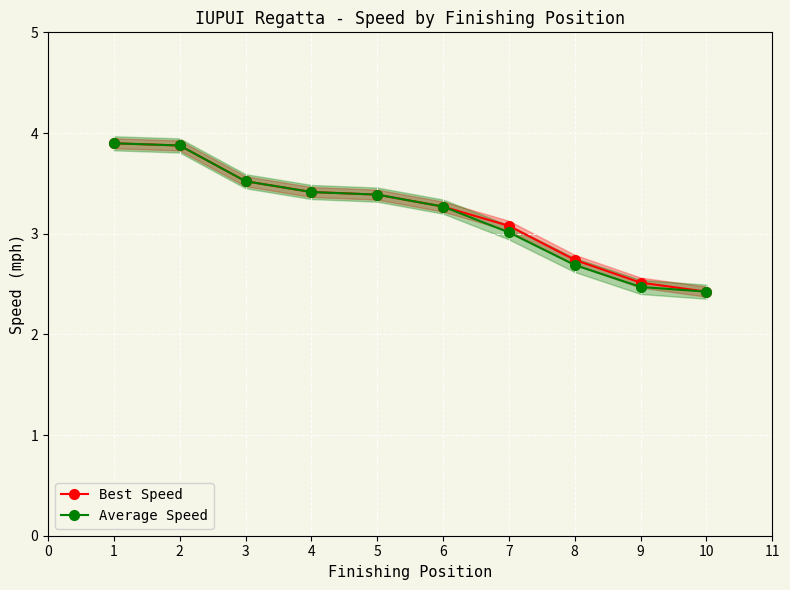

True or false: Best Speed and Average Speed cross at least once.

False